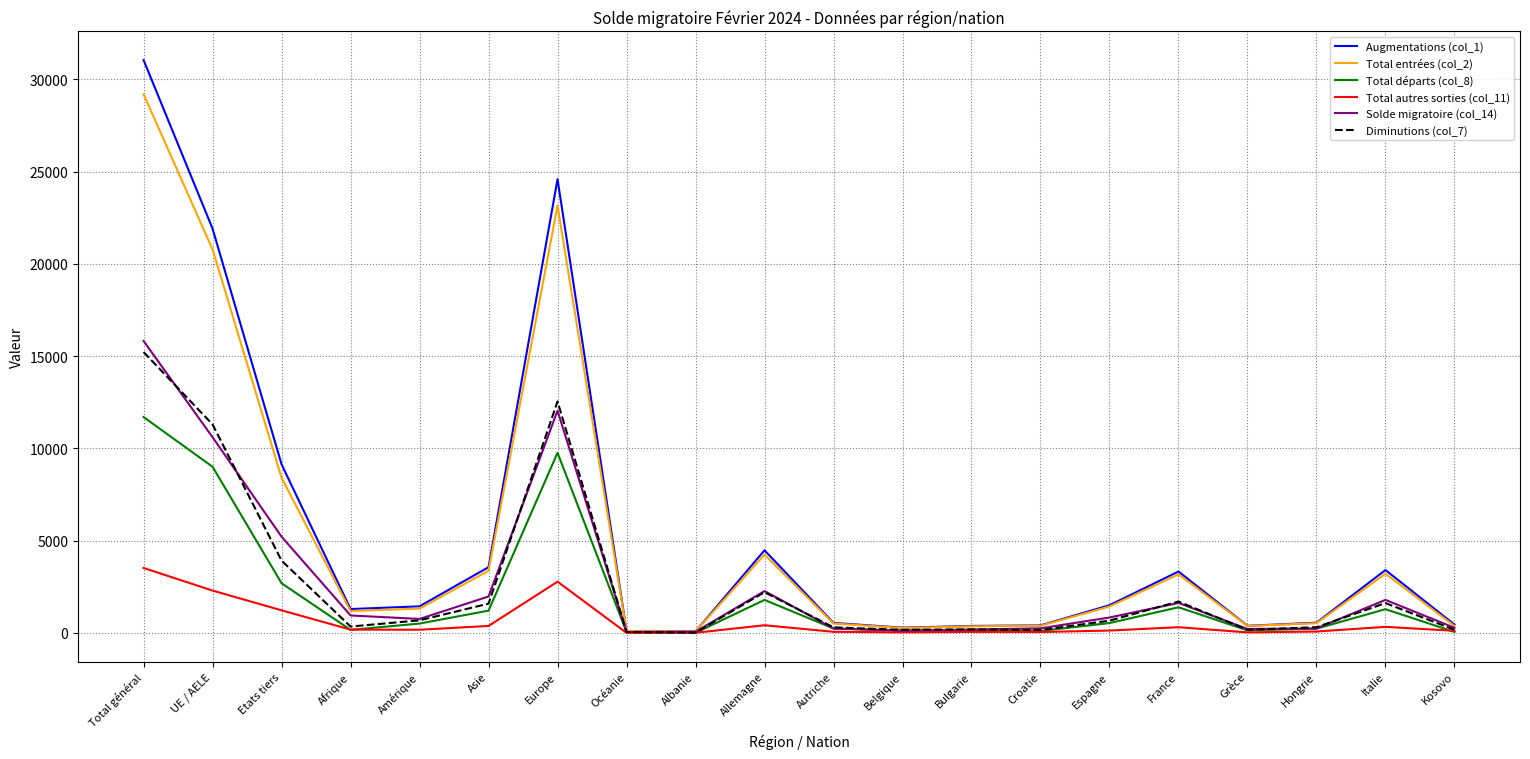

Which label corresponds to the largest value in the chart?

Total général